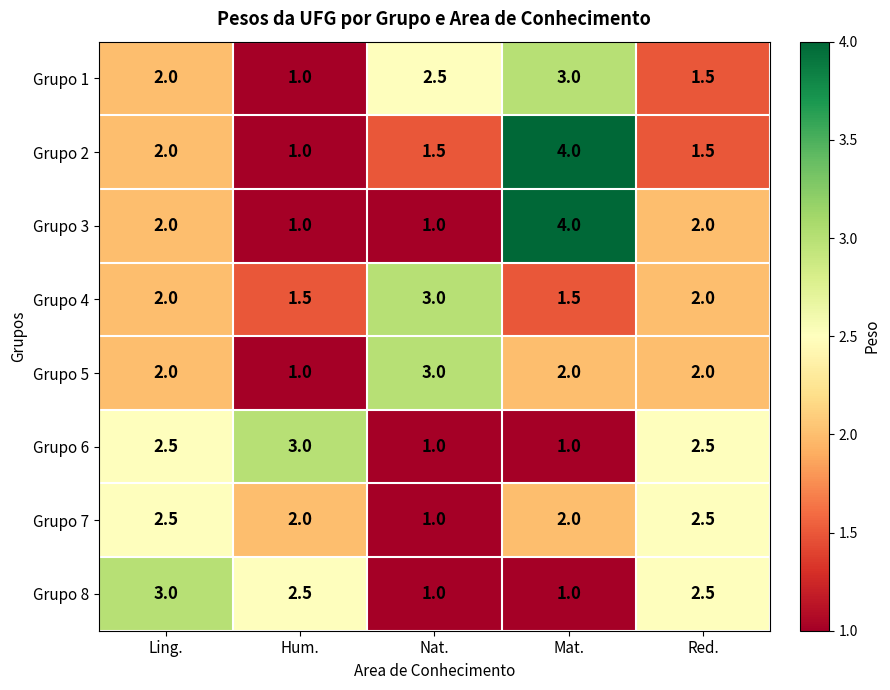

The value of Grupo 7 at Mat. is 3.3. True or false?

False